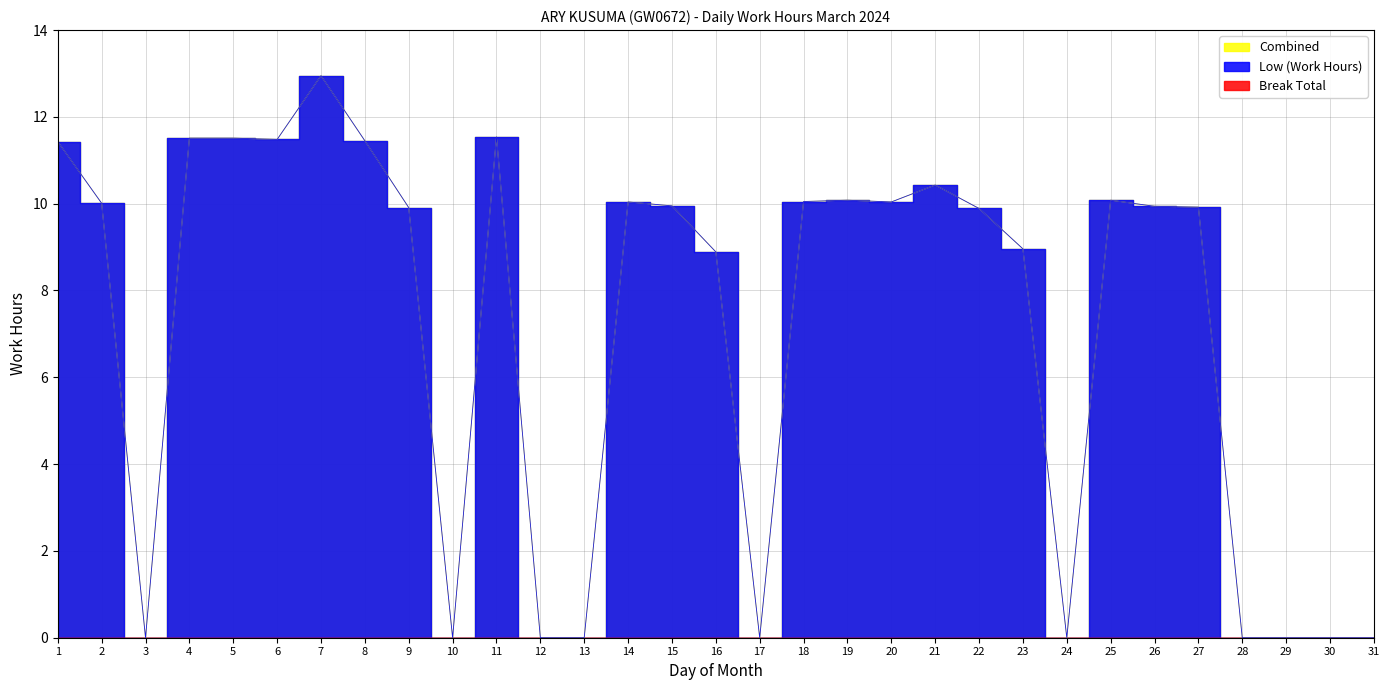

What is the total value across all series at 4?

23.0